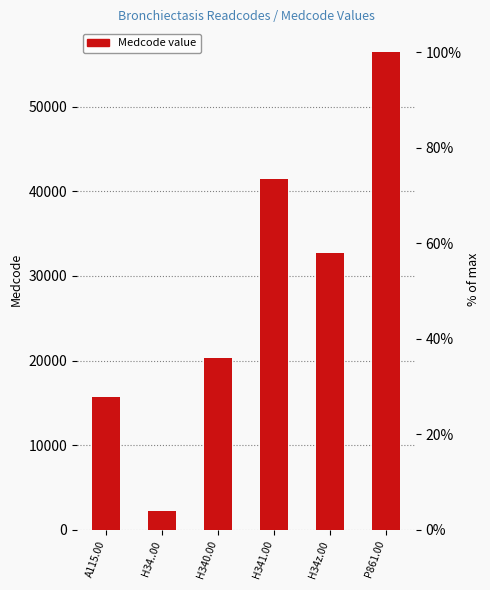

Reading left to right, list all the values displayed in this chart.

A115.00=15693	H34..00=2195	H340.00=20364	H341.00=41491	H34z.00=32679	P861.00=56427